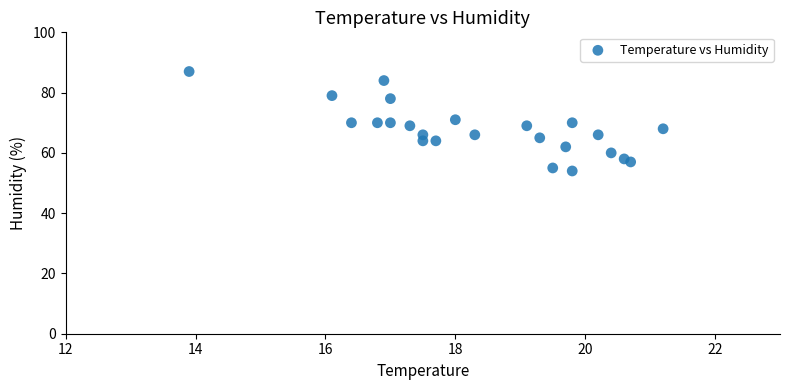

What is the range of Y values (max minus min)?

33